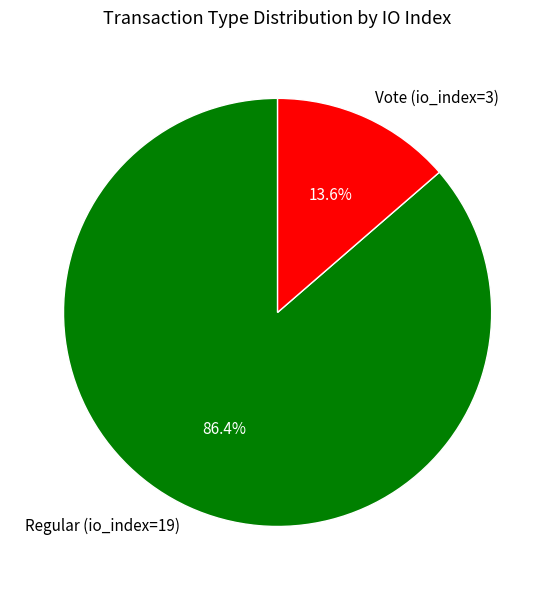

Which has a higher value, Vote (io_index=3) or Regular (io_index=19)?

Regular (io_index=19)